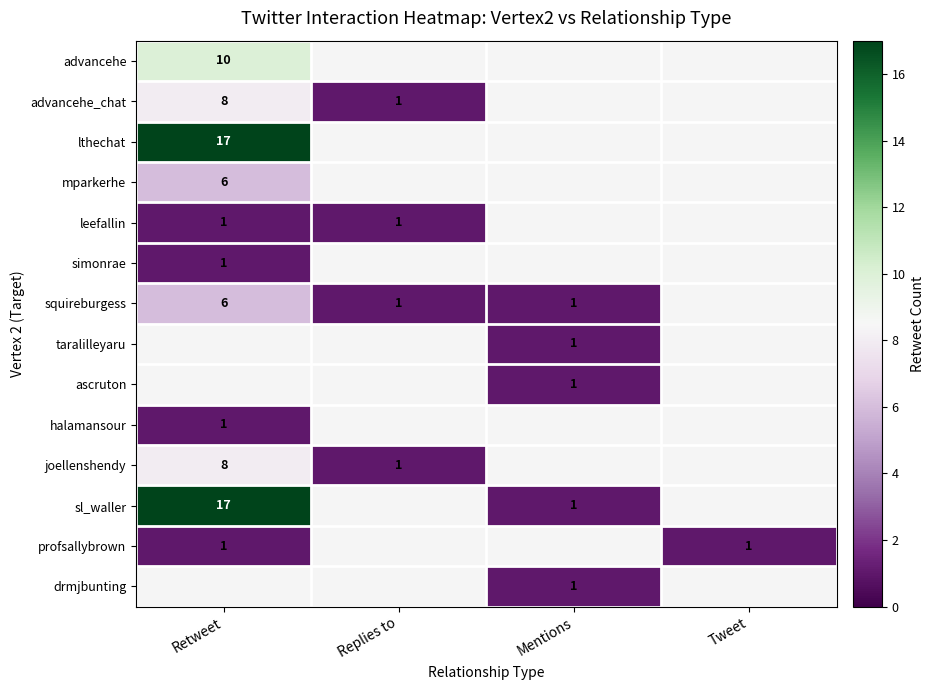

The value of halamansour at Retweet is 1. True or false?

True